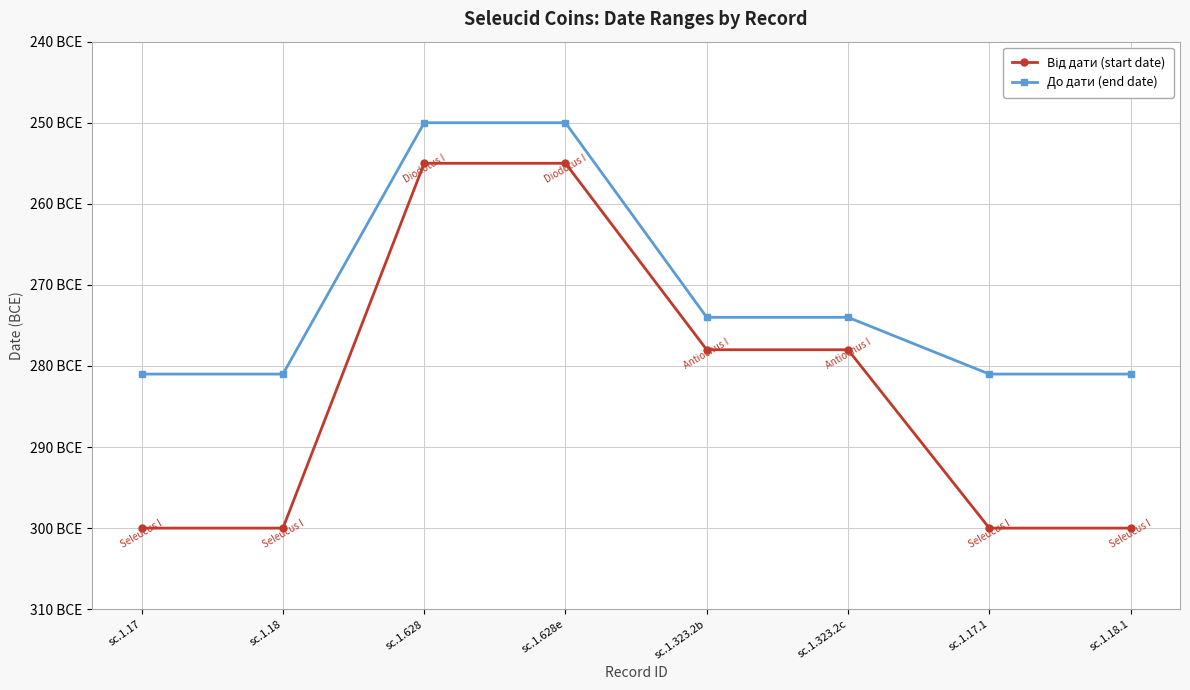

Is this an area chart (filled region under the line)?

No